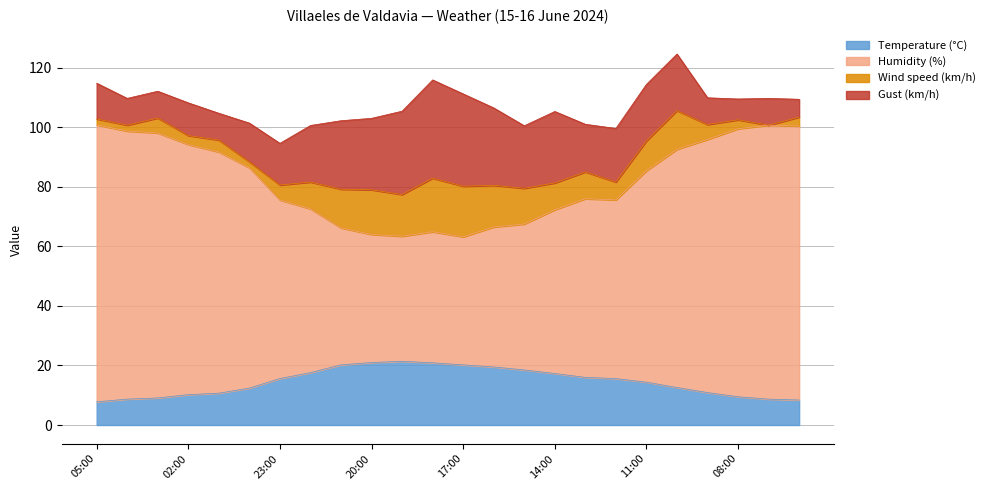

Which series has the largest total across all categories?

Humidity (%)